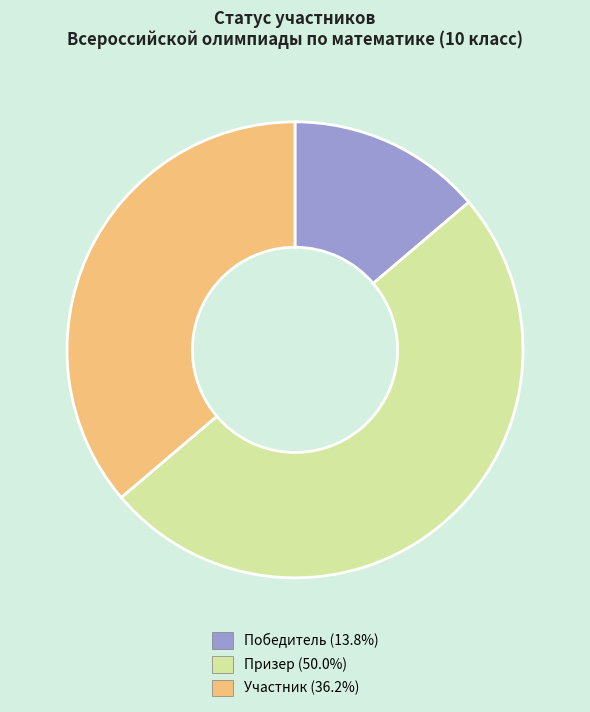

What is the smallest slice in the pie chart?

Победитель